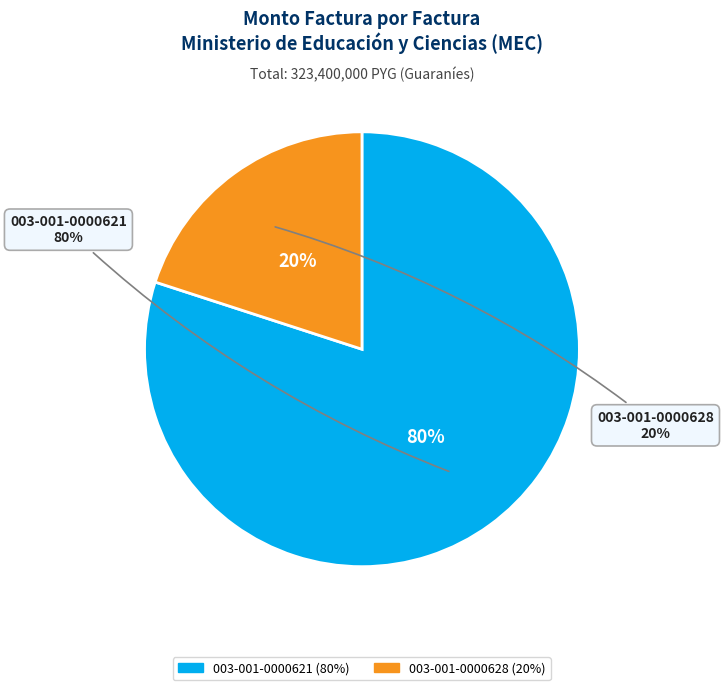

Which slice is the largest?

003-001-0000621